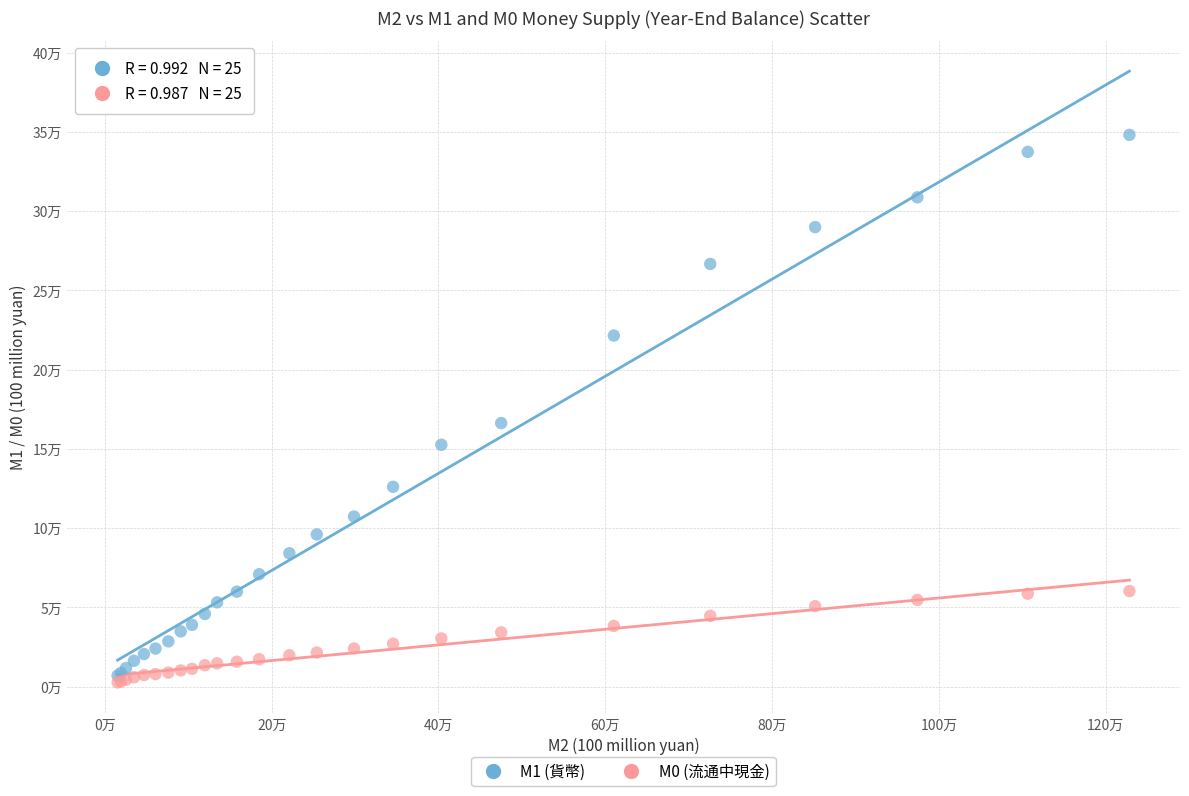

Which series reaches the minimum Y coordinate?

M0 (流通中現金)